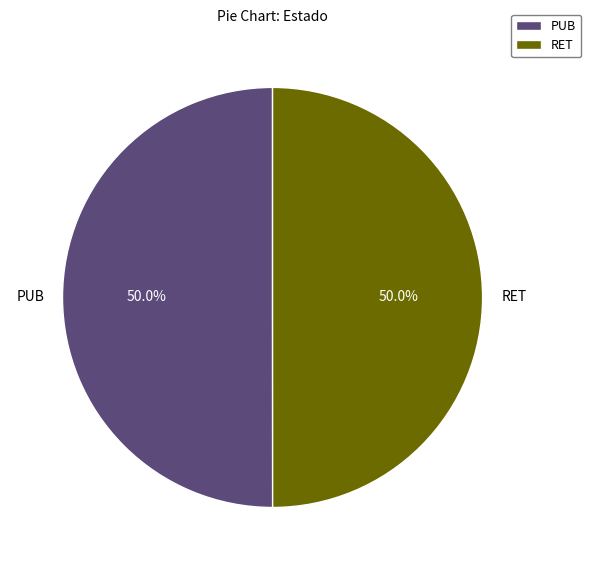

Do PUB and RET together represent more than half of the pie?

Yes